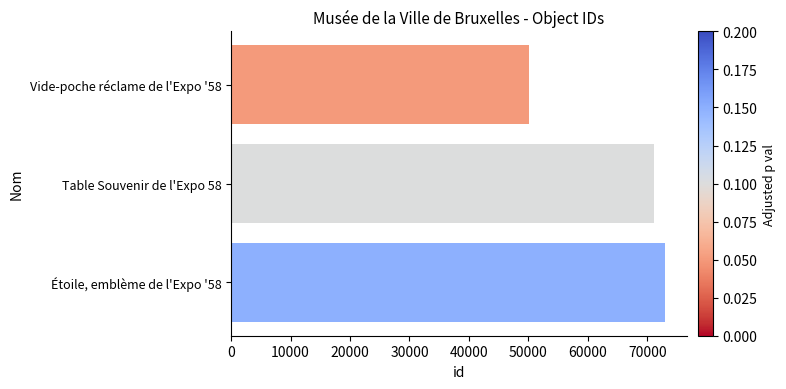

What is the difference between the maximum and second lowest values?

1836